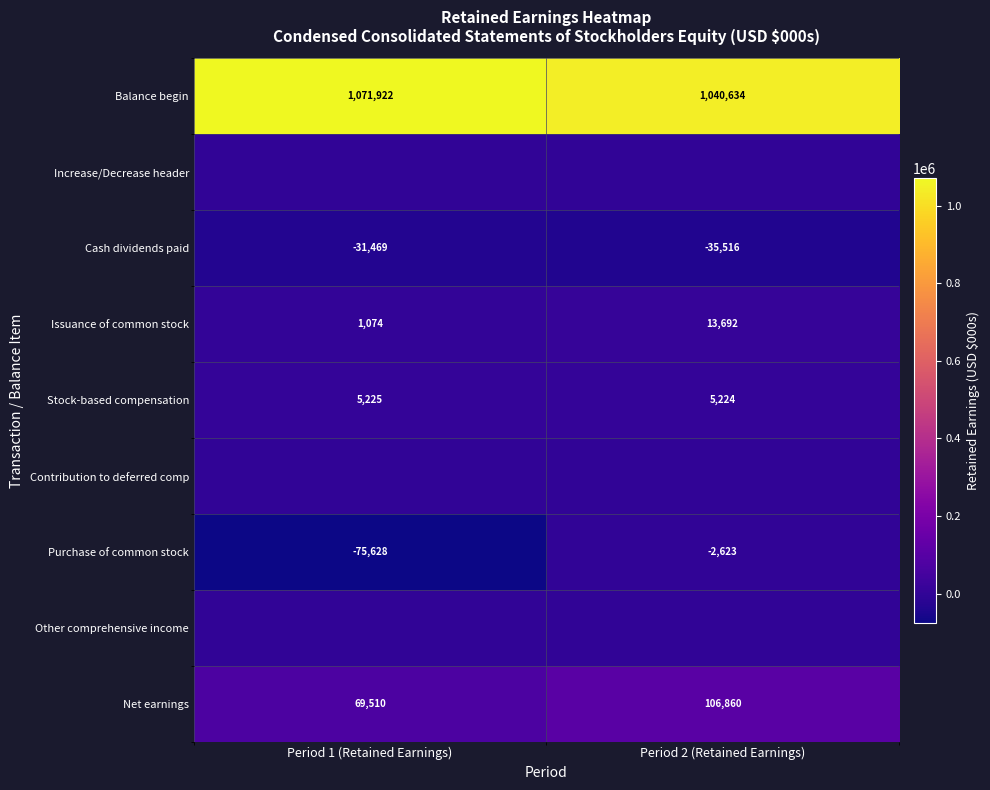

What is the sum of the Balance begin values at Period 2 (Retained Earnings) and Period 1 (Retained Earnings)?

2112556